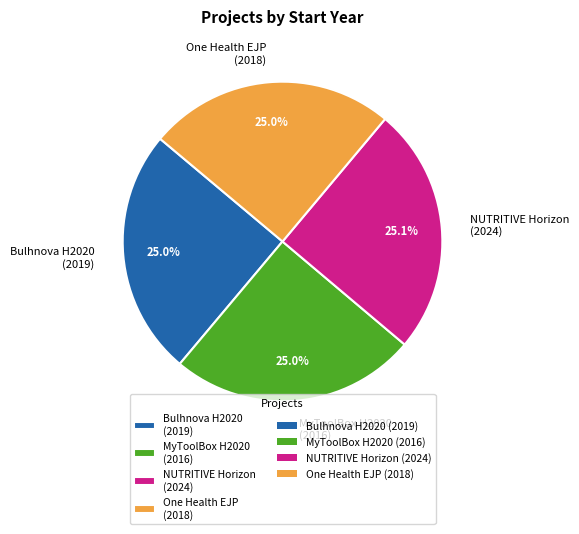

How many segments does this pie chart have?

4